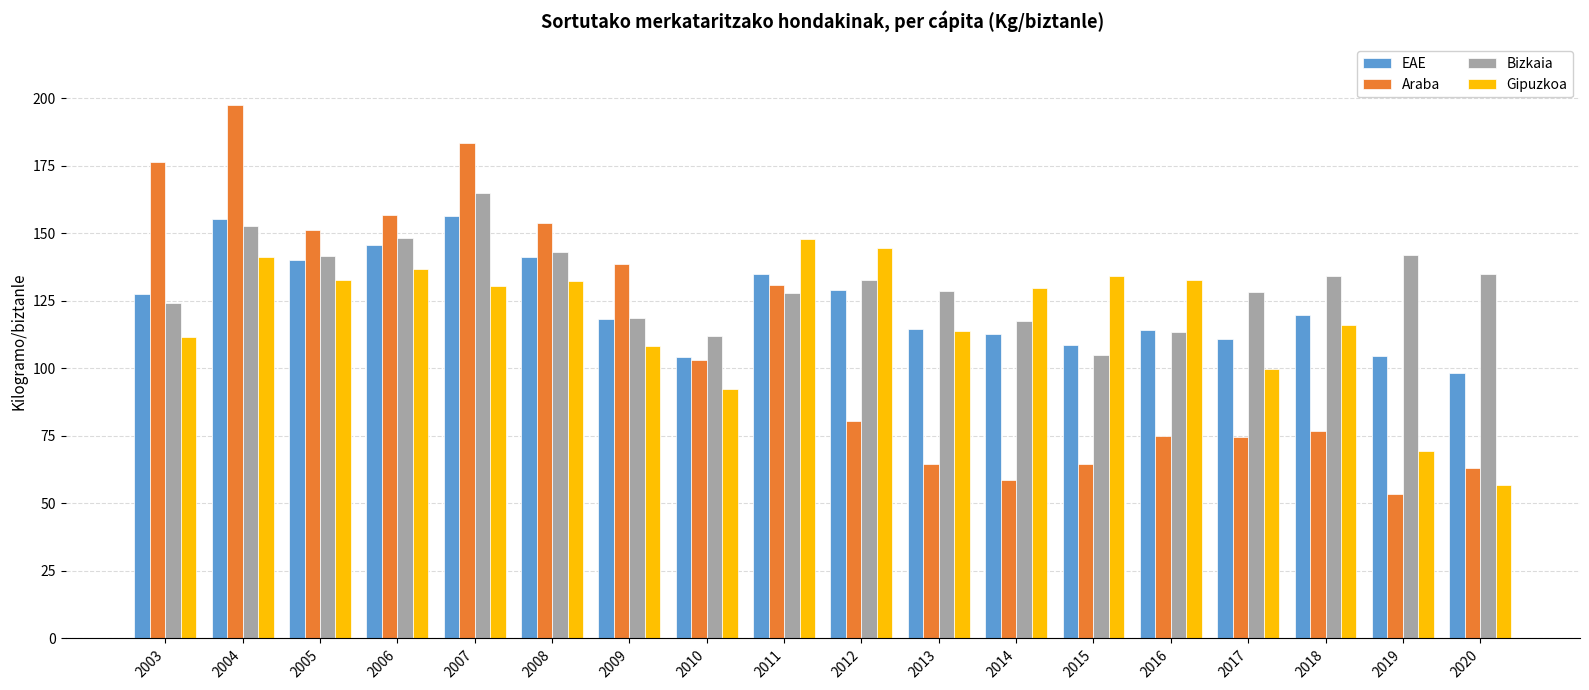

What is the total value across all series at 2003?

539.5